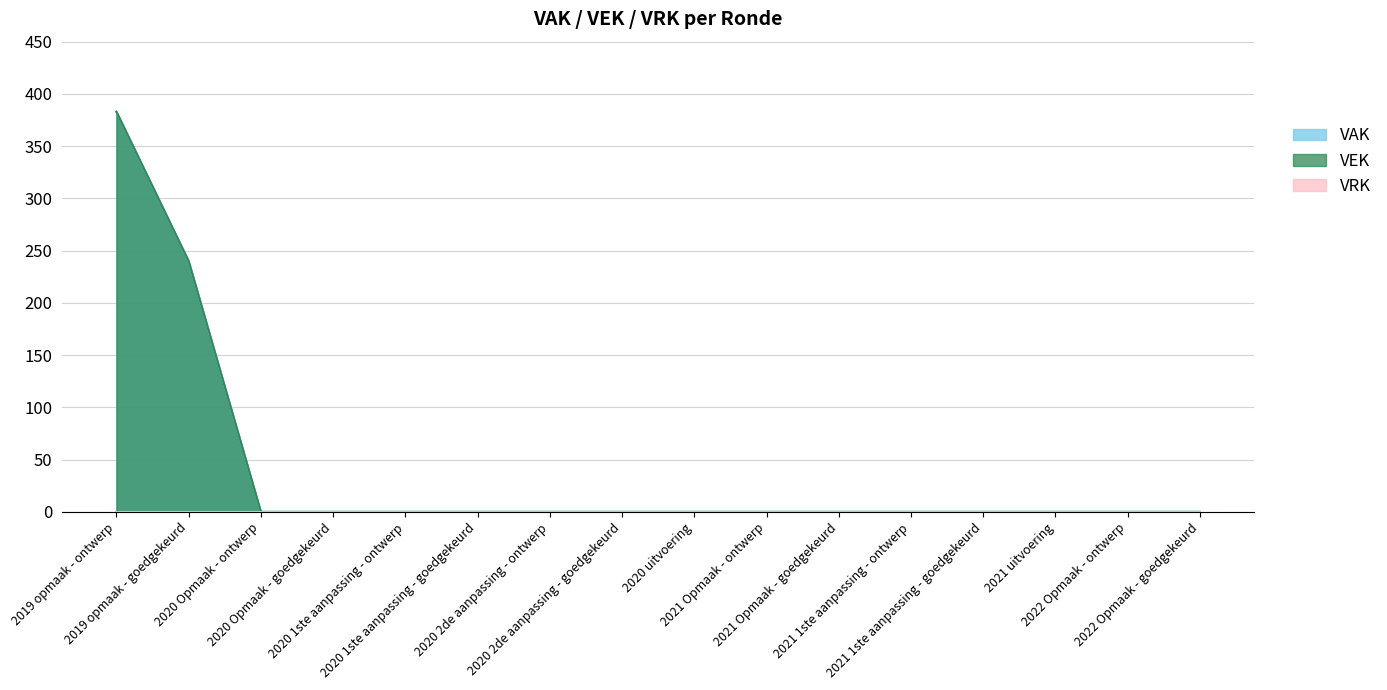

What position from the right is 2019 opmaak - goedgekeurd?

15